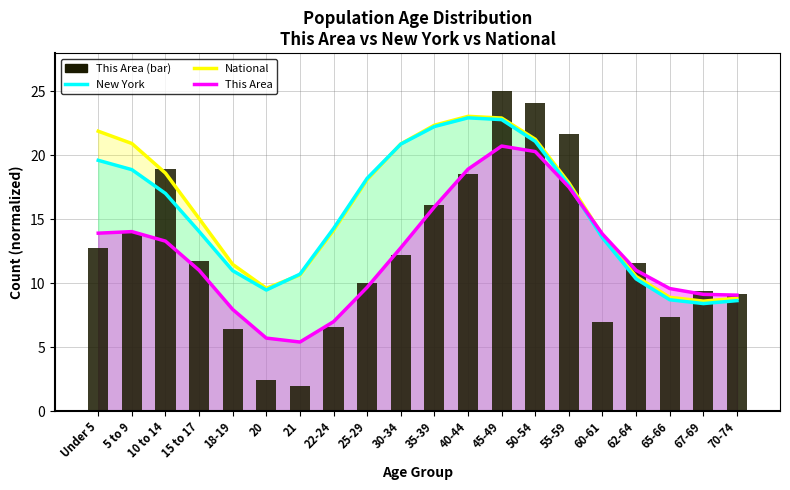

Approximately how many times larger is the value at 20 compared to 67-69?

0.3